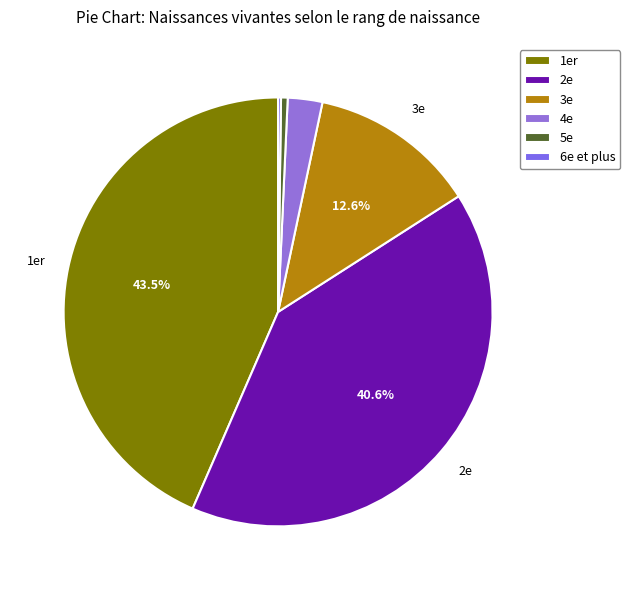

Rank the categories by value from lowest to highest.

6e et plus, 5e, 4e, 3e, 2e, 1er